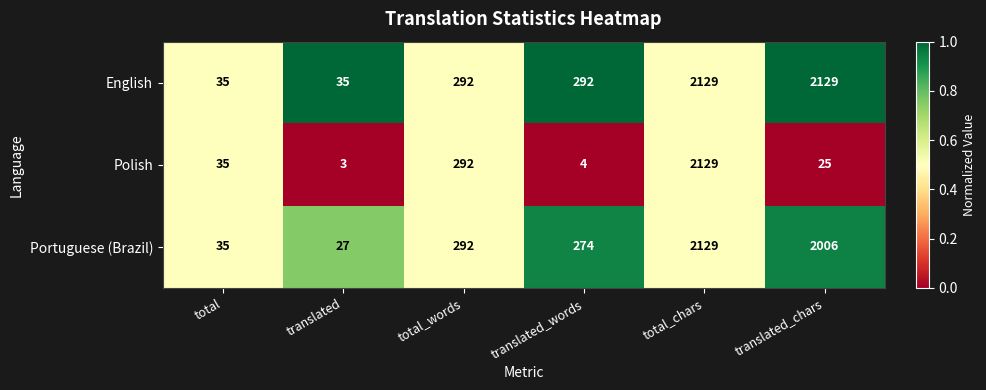

What is the spread (max minus min) of values at translated_chars?

2104